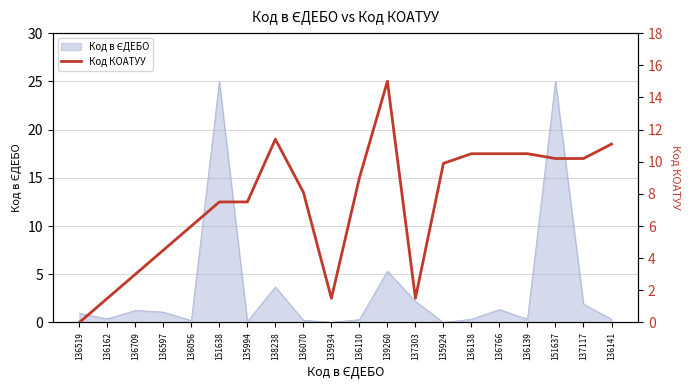

Where does the data first go above 8?

138238